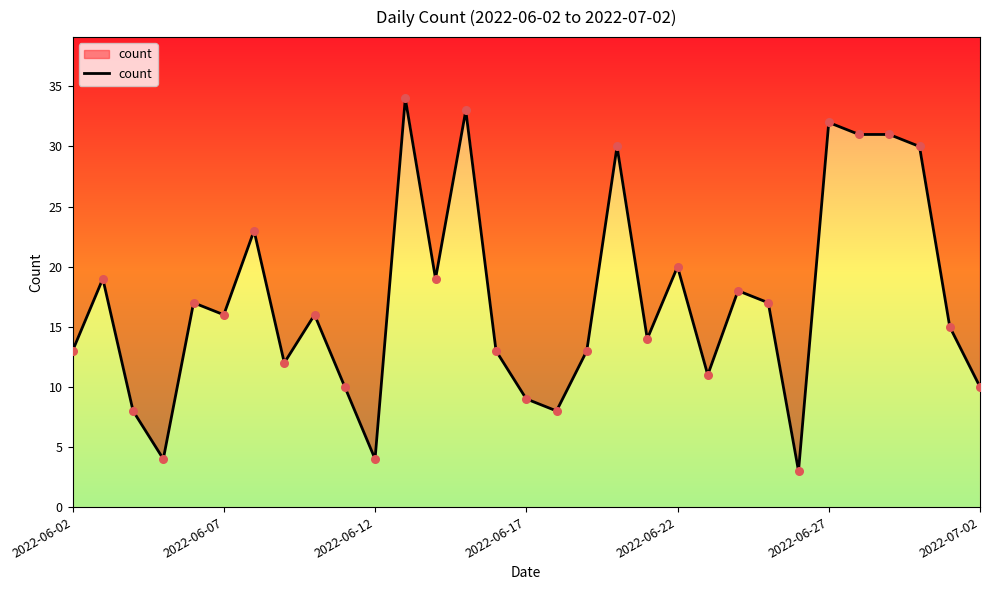

Which has a higher value, 16 or 29?

29